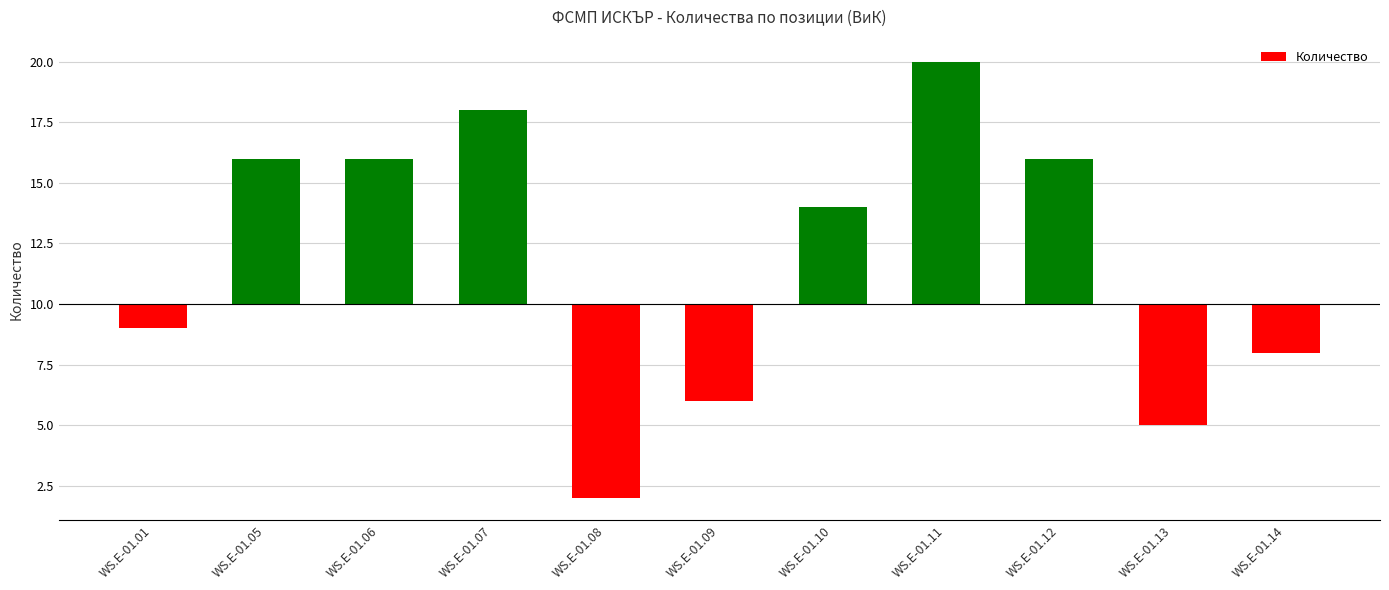

At which label does the data first exceed 4?

WS.E-01.05